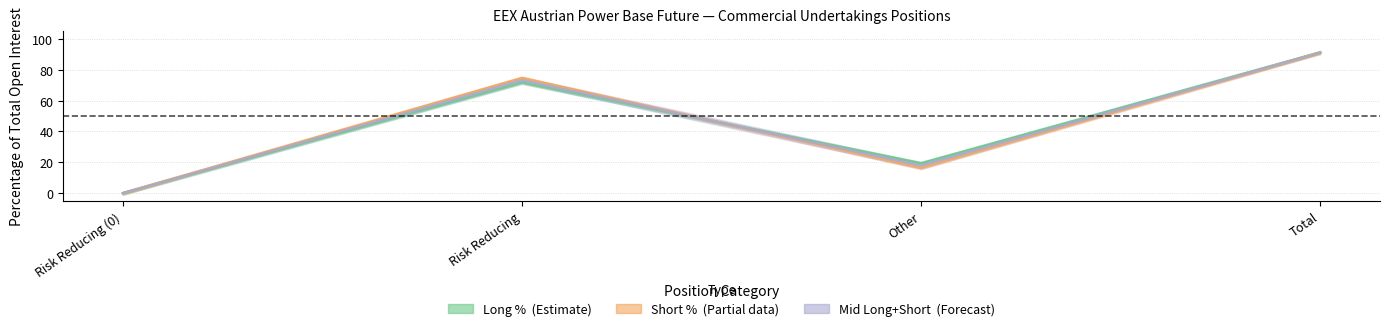

The Short_lower series shows -30.0 at Risk Reducing (0). True or false?

False